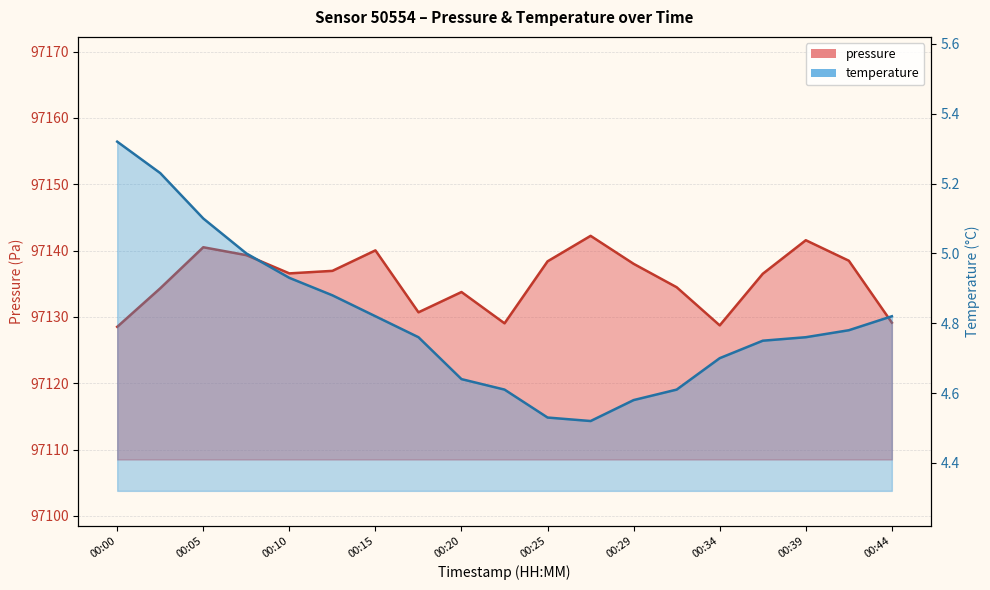

What is the greatest value displayed?

97142.2